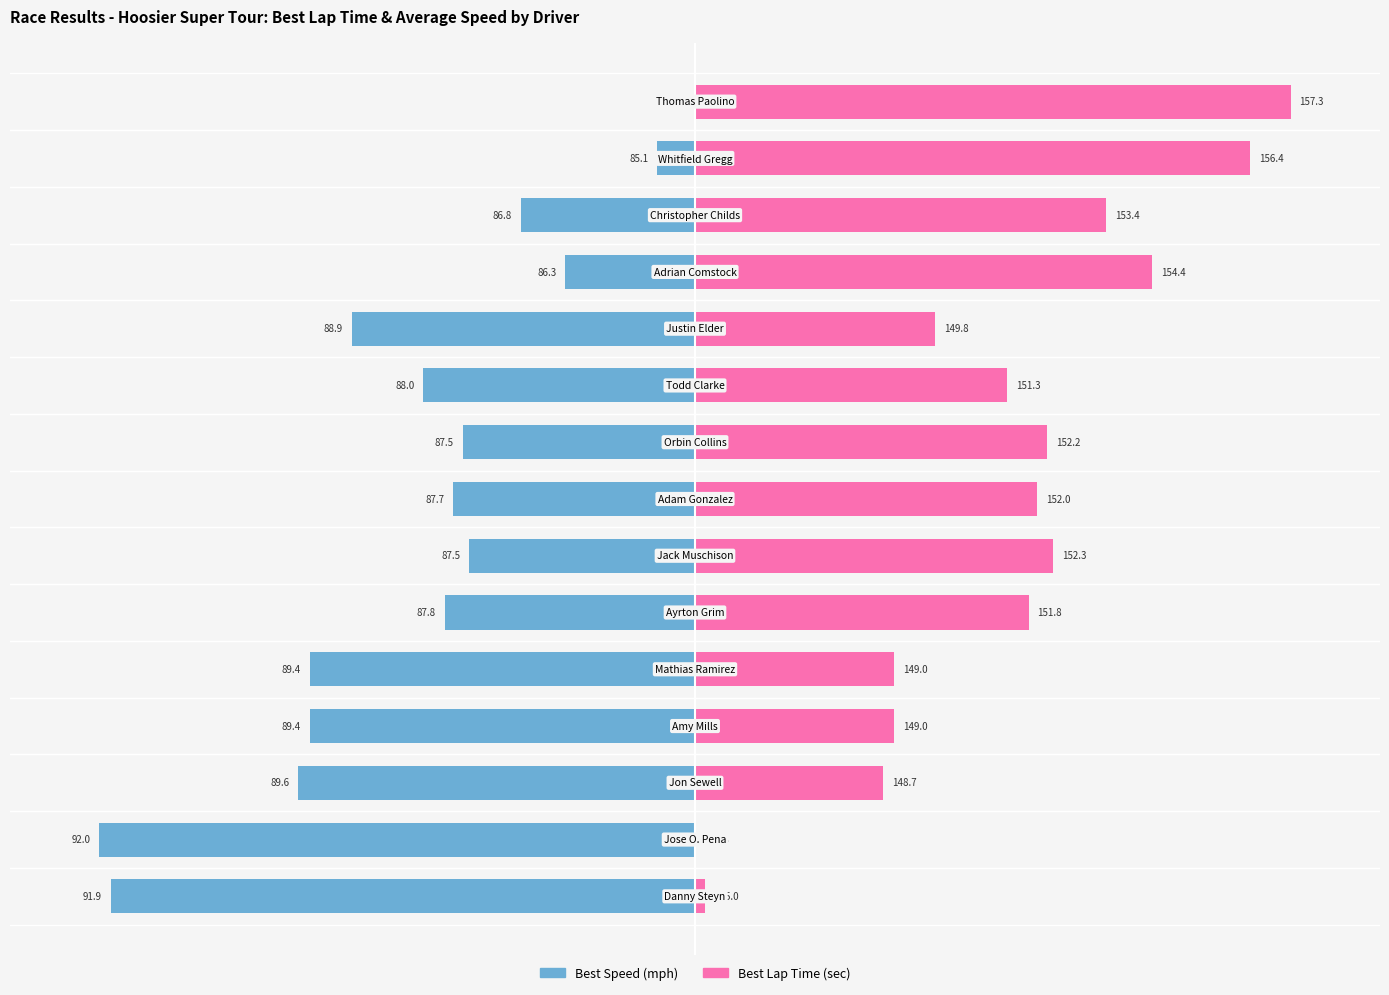

Count the number of categories in the chart.

15